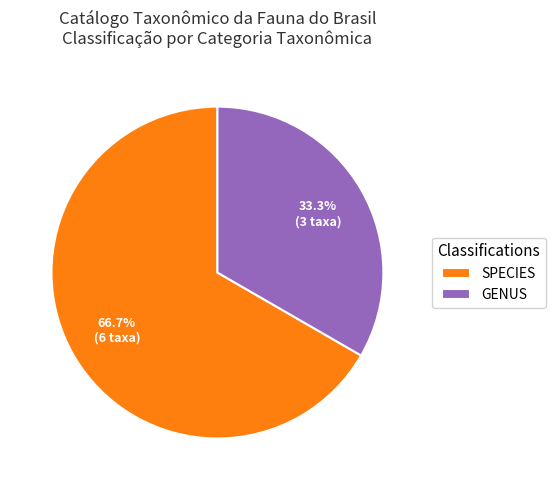

What portion of the pie excludes SPECIES?

33.3%